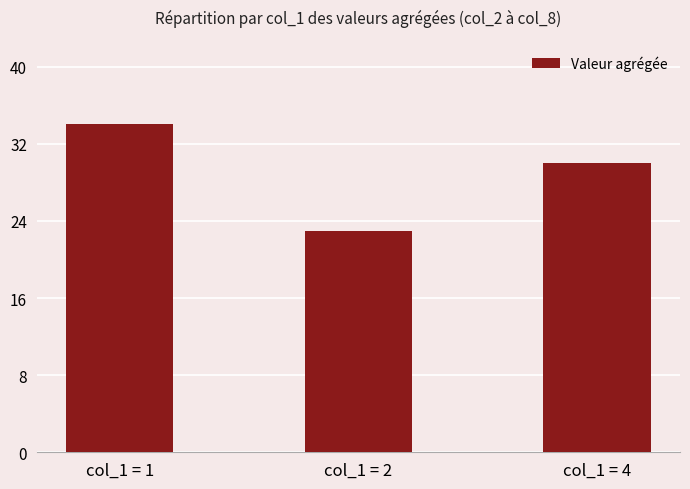

Which category has the highest value across all series?

col_1 = 1